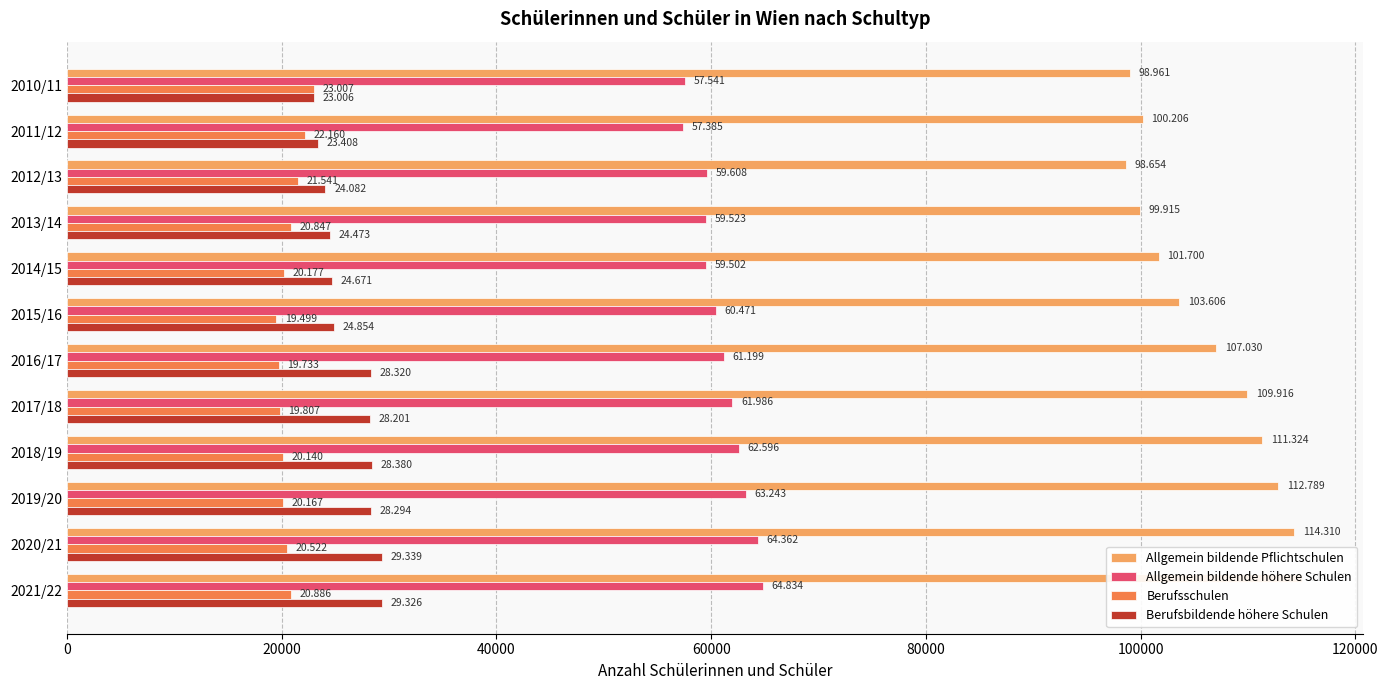

Are the bars horizontal?

Yes